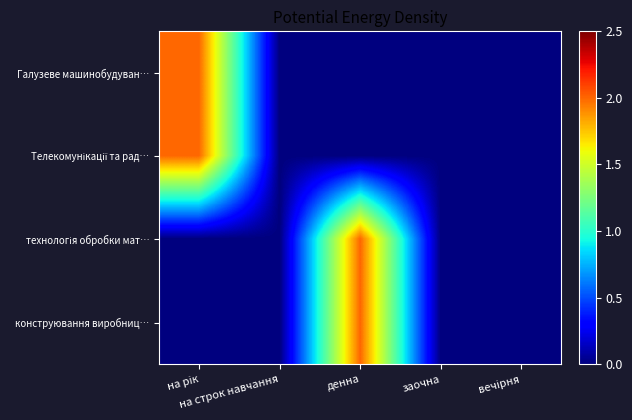

Rank the series by their maximum value, from highest to lowest.

Галузеве машинобудуван…, Телекомунікації та рад…, технологія обробки мат…, конструювання виробниц…